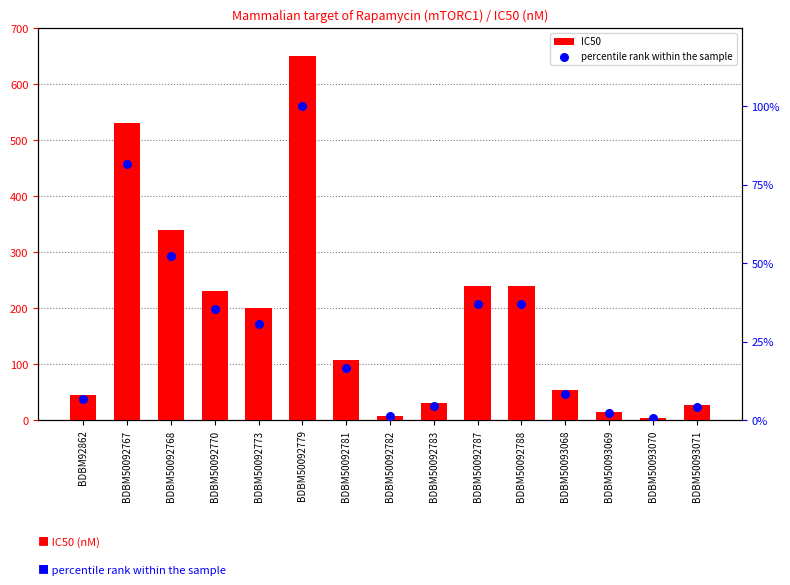

Is the value of percentile rank within the sample at BDBM50092767 greater than the value of IC50 at BDBM50092787?

No